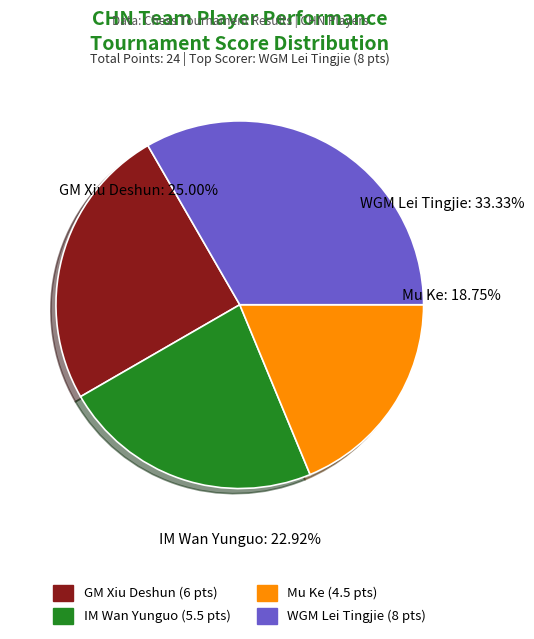

What is the change in value from GM Xiu Deshun to Mu Ke?

-1.5